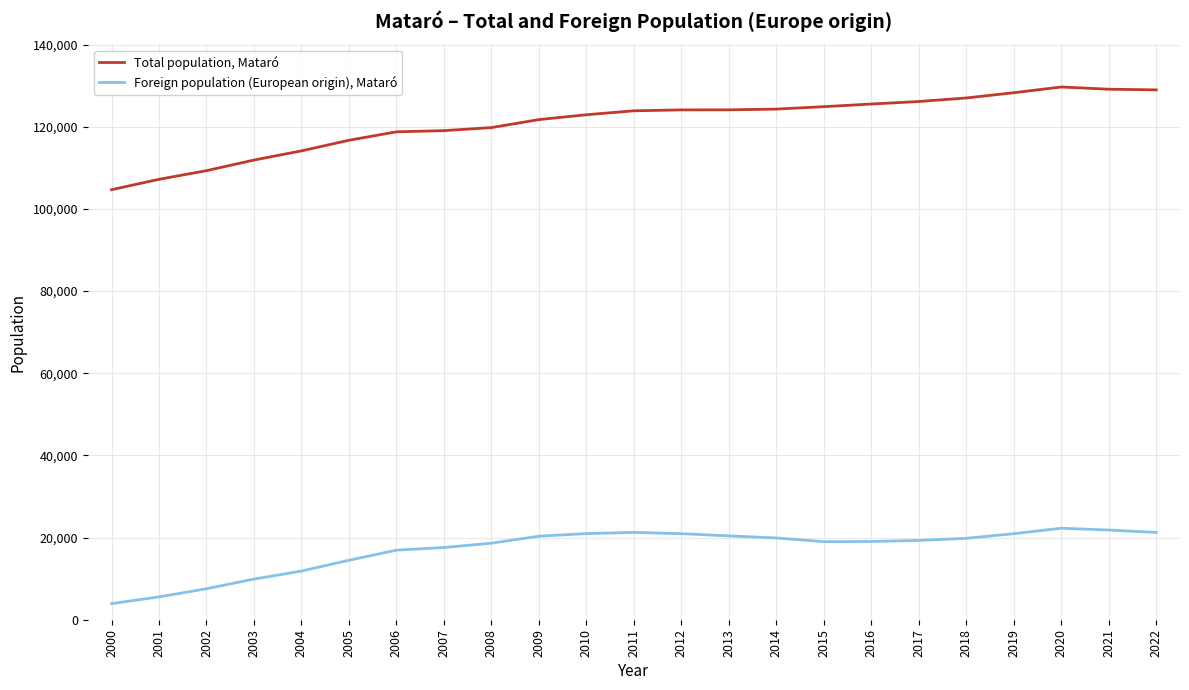

Rank the series at 2020 from lowest to highest value.

Foreign population (European origin), Mataró, Total population, Mataró